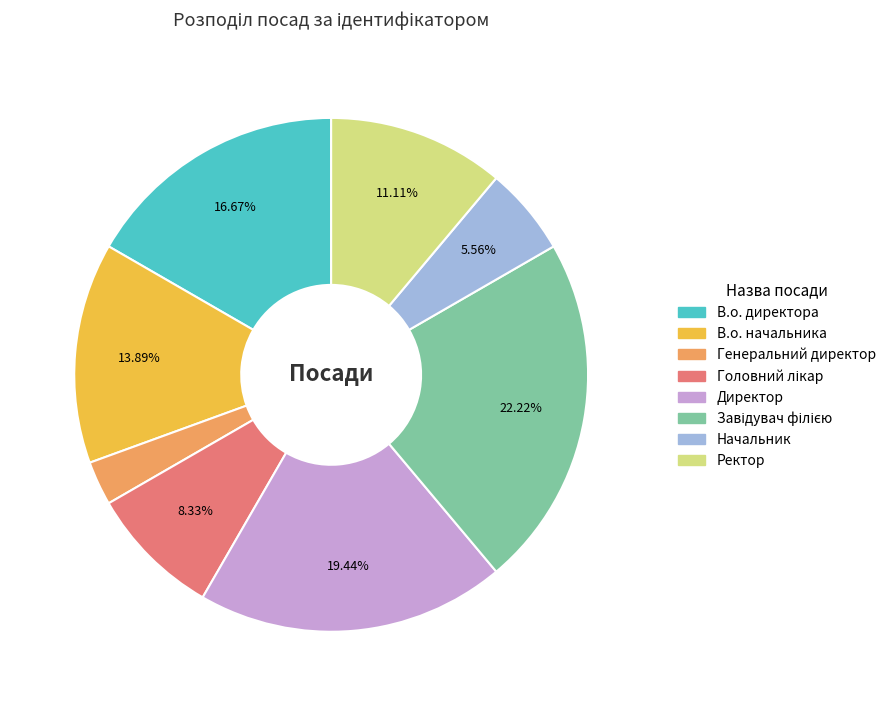

What is the smallest slice in the pie chart?

Генеральний директор